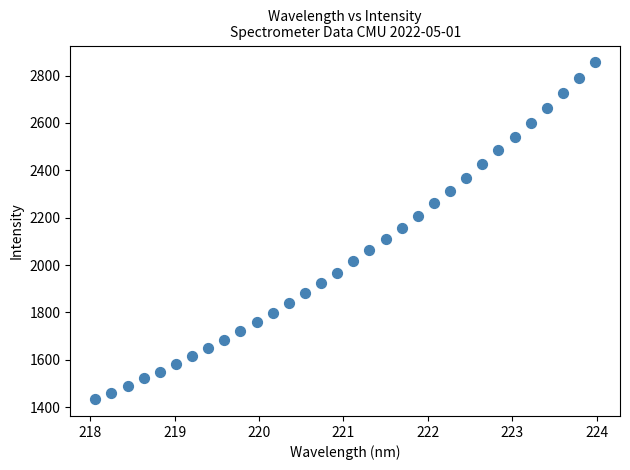

What is the range of X values (max minus min)?

5.9